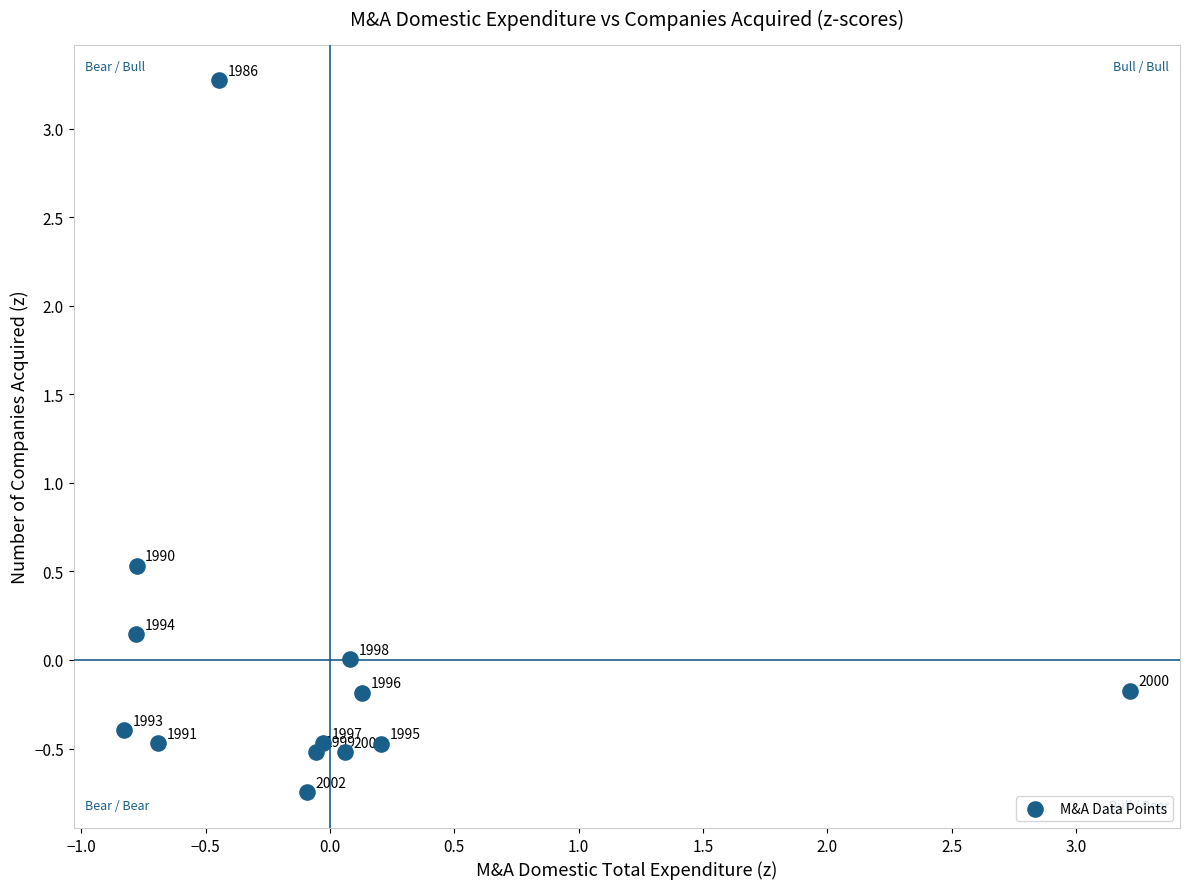

What Y value in the scatter plot is closest to 1?

0.5